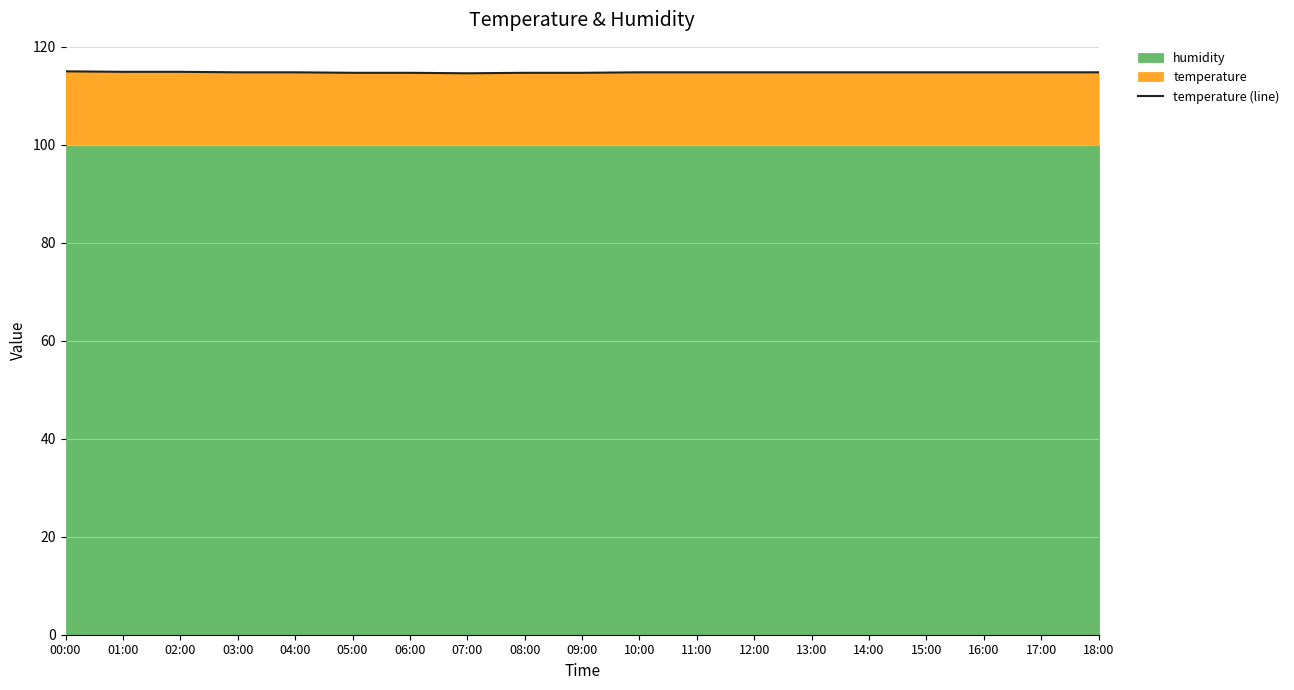

List the labels in order of value, smallest first.

07:00, 05:00, 06:00, 08:00, 09:00, 03:00, 04:00, 10:00, 11:00, 12:00, 13:00, 14:00, 15:00, 16:00, 17:00, 18:00, 01:00, 02:00, 00:00